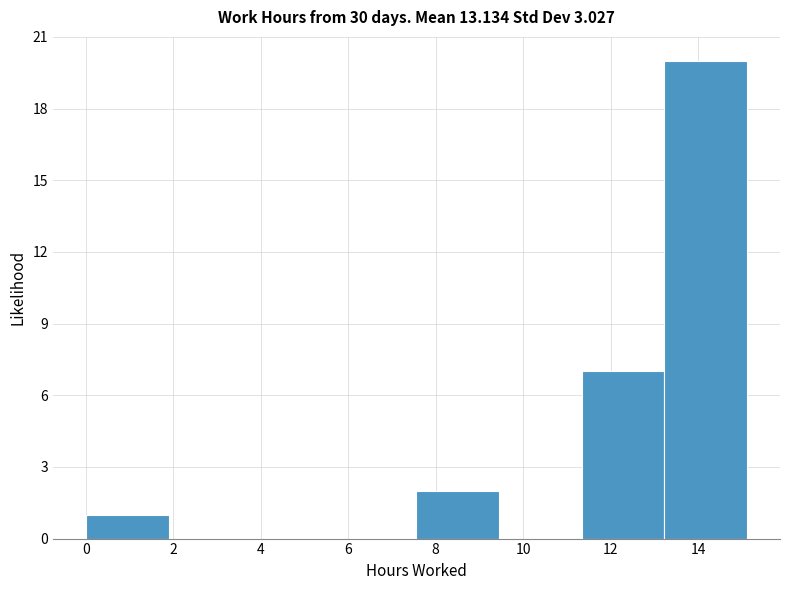

Over which range of the x-axis is the bar tallest?

13.2 to 15.2